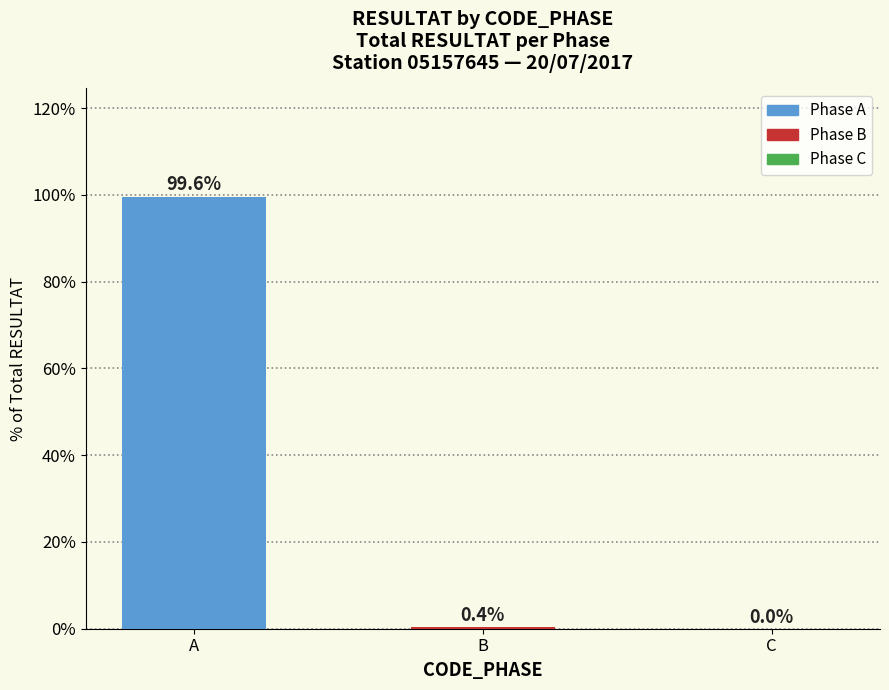

Reading left to right, what are all the values shown in this chart?

99.6	0.4	0.0